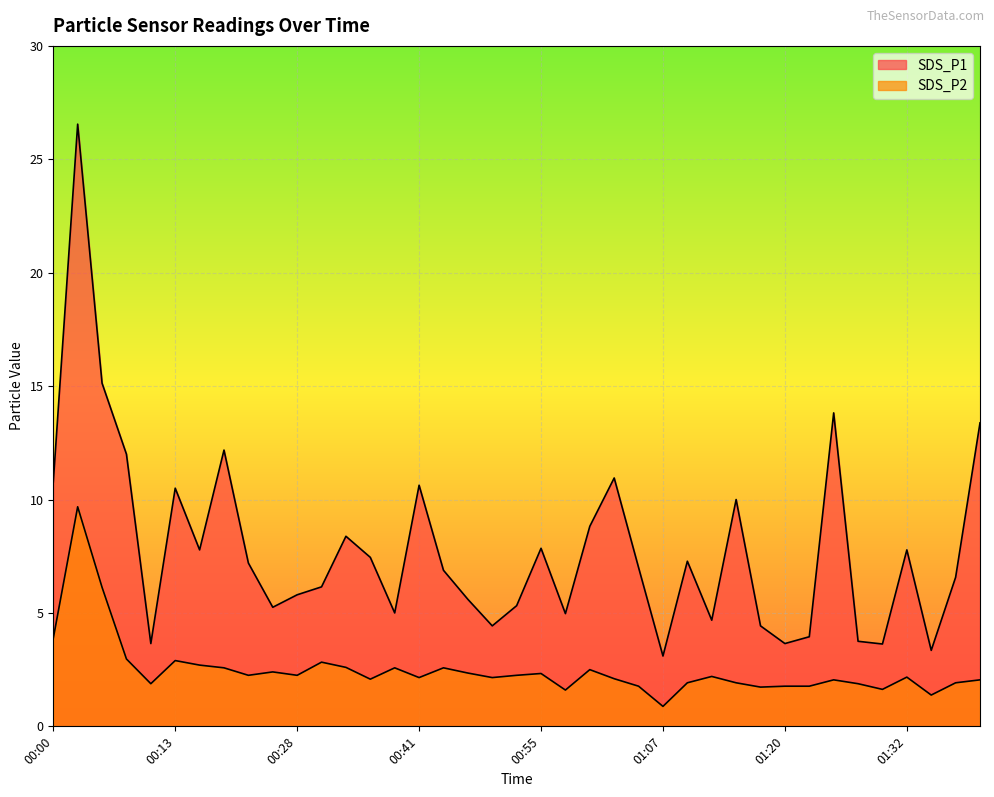

Rank the categories by SDS_P1 value from lowest to highest.

01:07, 01:35, 01:30, 00:11, 01:20, 01:27, 01:22, 00:50, 01:17, 01:13, 00:58, 00:38, 00:25, 00:53, 00:48, 00:28, 00:30, 01:37, 00:46, 01:05, 00:20, 01:10, 00:35, 00:15, 01:32, 00:55, 00:33, 01:00, 01:15, 00:13, 00:41, 00:00, 01:03, 00:08, 00:18, 01:39, 01:25, 00:05, 00:03